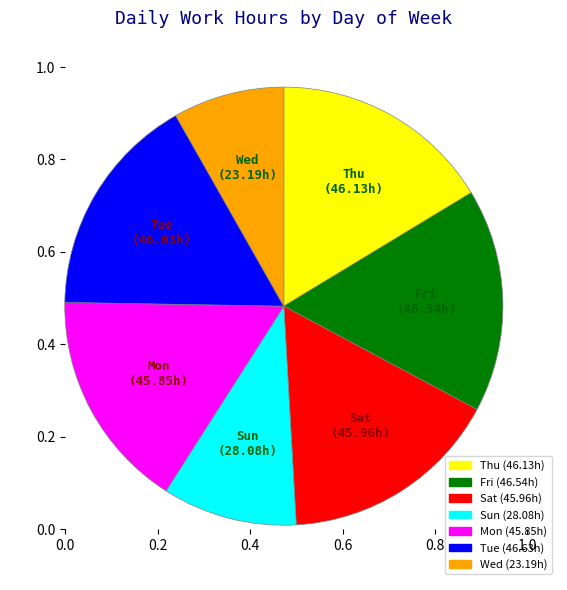

Is it true that Sat is 26% of the pie?

False